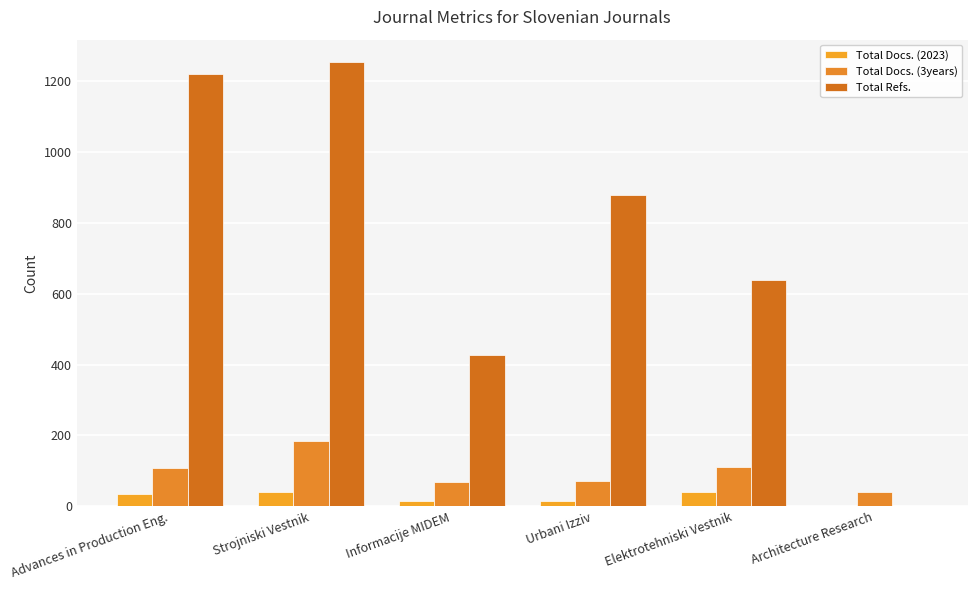

Which series has the largest total across all categories?

Total Refs.